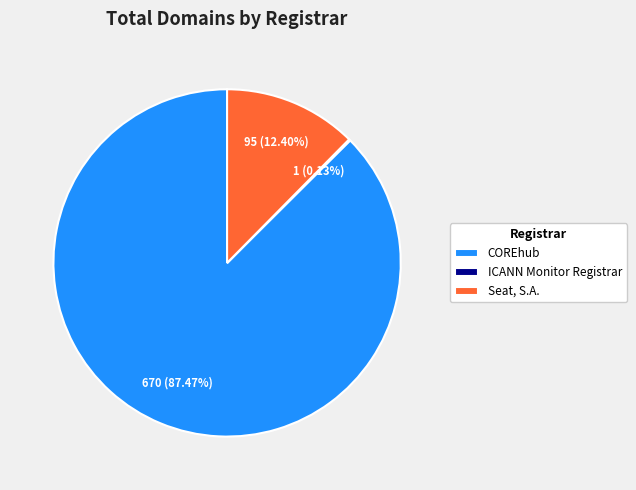

Which has a higher value, COREhub or Seat, S.A.?

COREhub